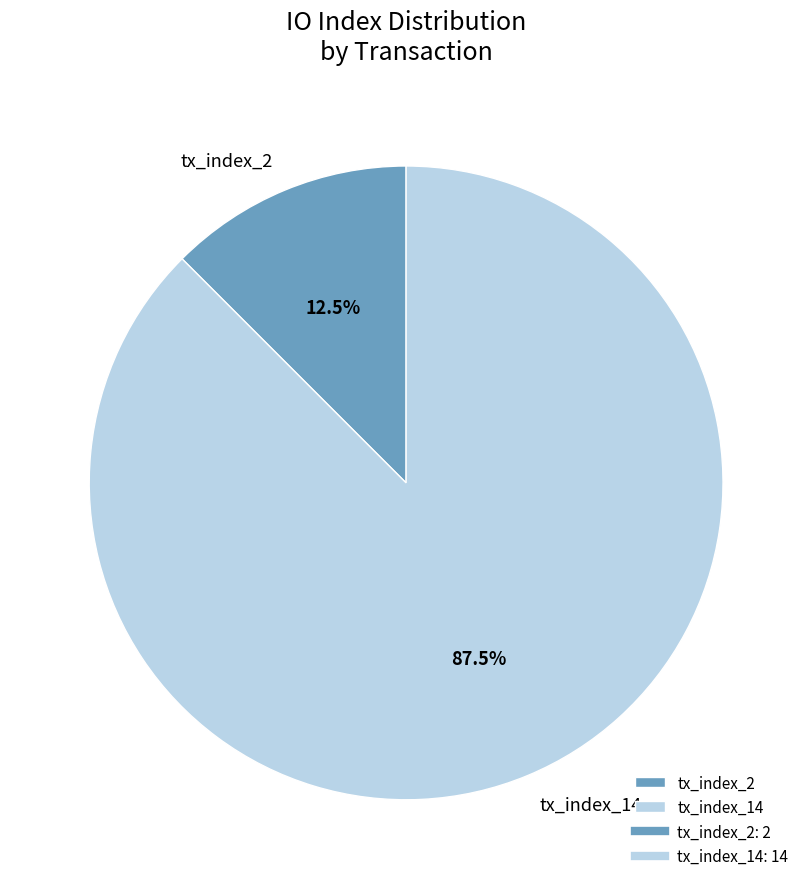

How much of the chart is everything except tx_index_14?

12.5%